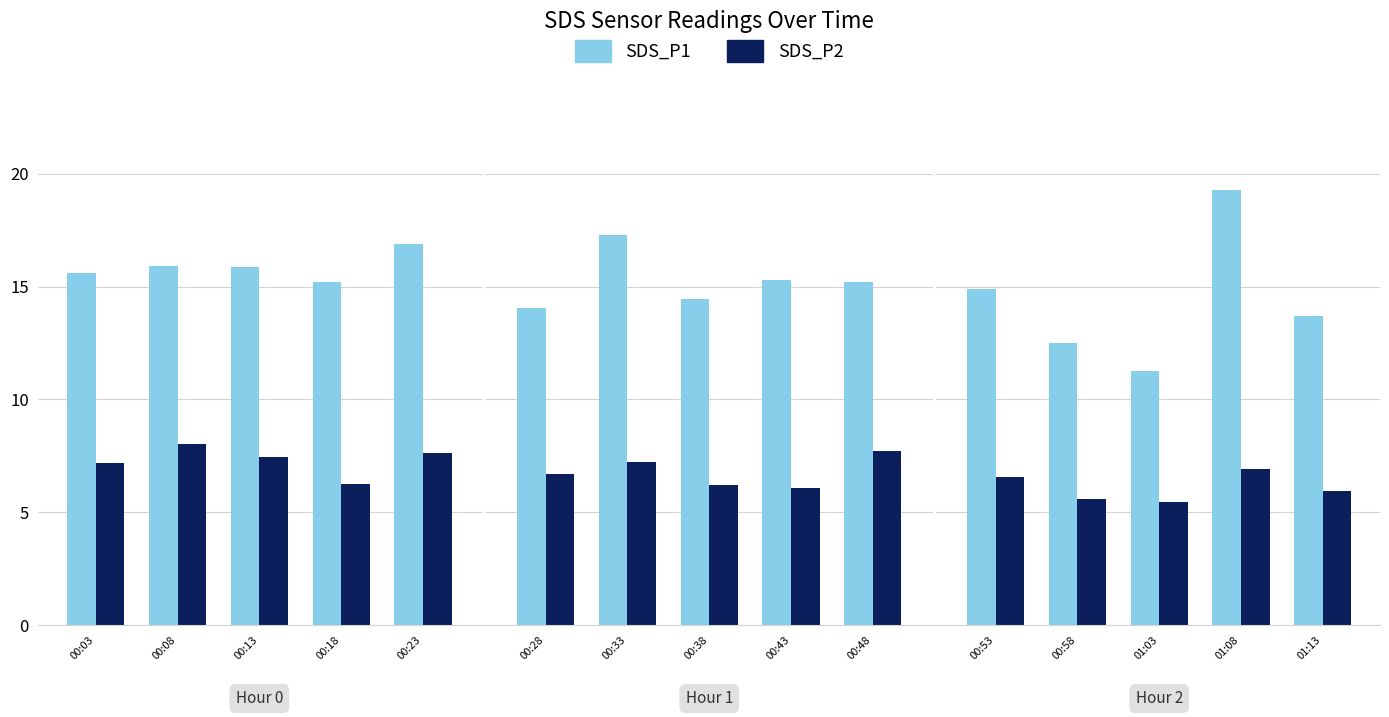

Is it true that SDS_P1 equals 15.9 at 00:13?

True